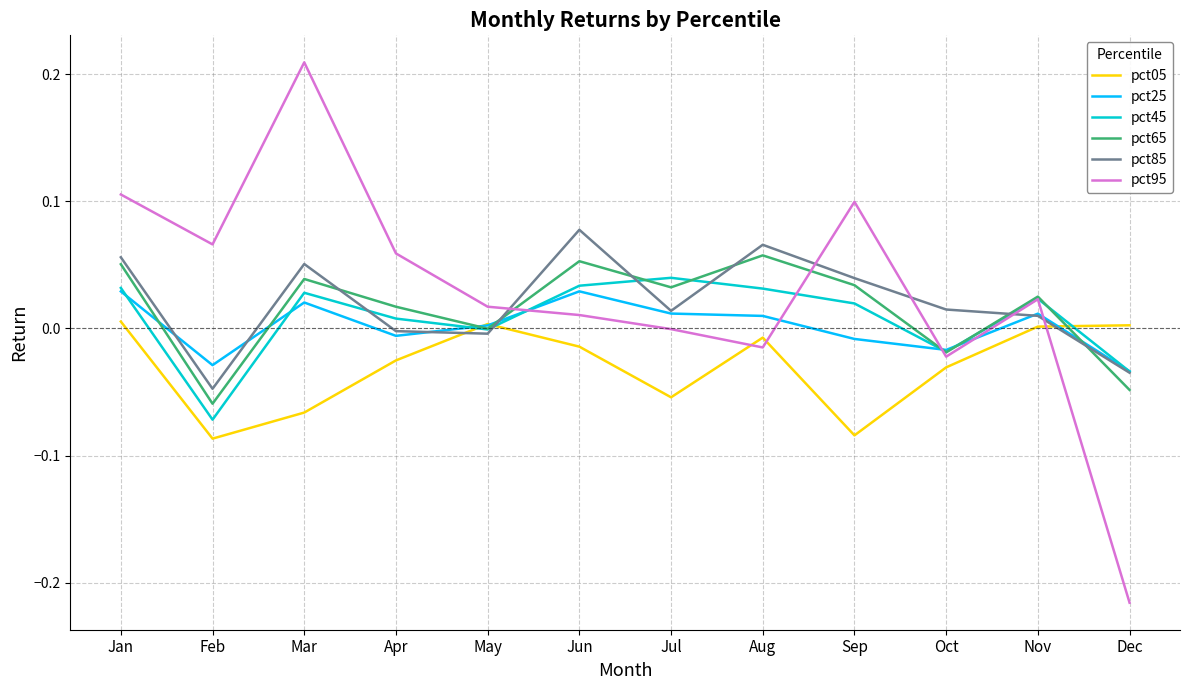

The pct65 series shows -0.0 at Oct. True or false?

True